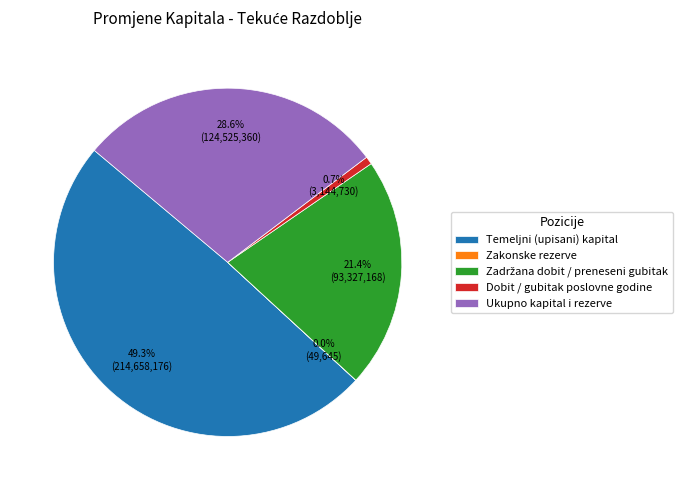

How much of the chart is everything except Temeljni (upisani) kapital?

50.7%